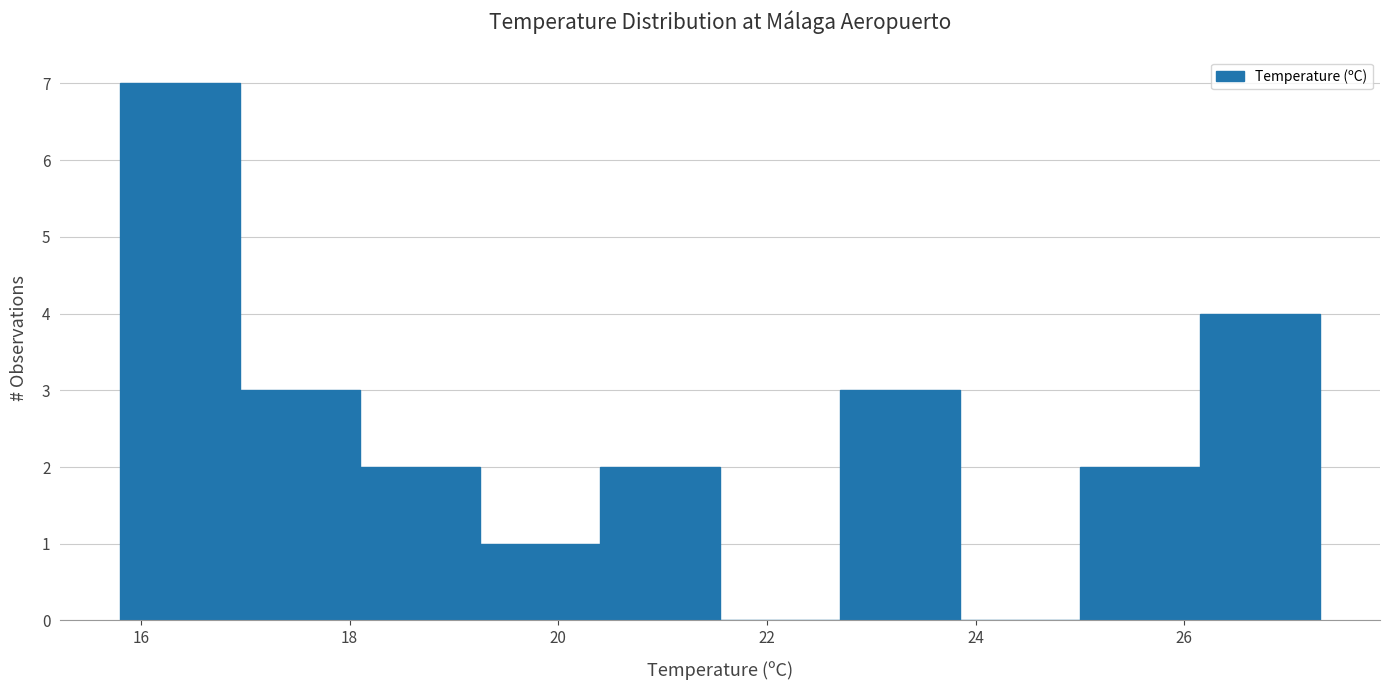

Reading left to right, transcribe this chart: for each bar, give the range it covers on the x-axis and its height. Neither the bar edges nor the heights are printed on the chart, so give them approximately, as read against the axes.

15.80 to 16.95: 7
16.95 to 18.10: 3
18.10 to 19.25: 2
19.25 to 20.40: 1
20.40 to 21.55: 2
21.55 to 22.70: 0
22.70 to 23.85: 3
23.85 to 25.00: 0
25.00 to 26.15: 2
26.15 to 27.30: 4